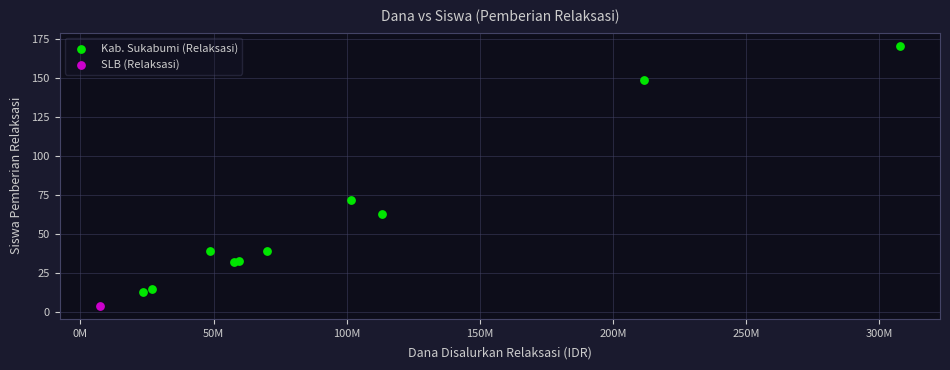

What are all the series names shown in the legend?

Kab. Sukabumi (Relaksasi), SLB (Relaksasi)